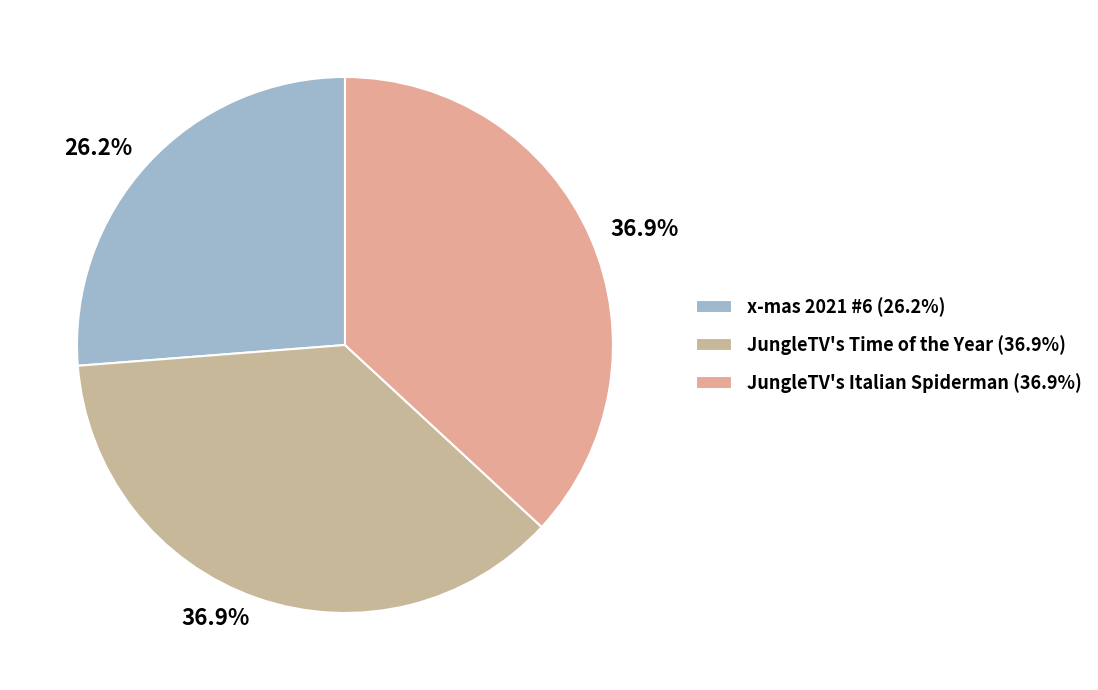

Between x-mas 2021 #6 and JungleTV's Time of the Year, which is larger?

JungleTV's Time of the Year